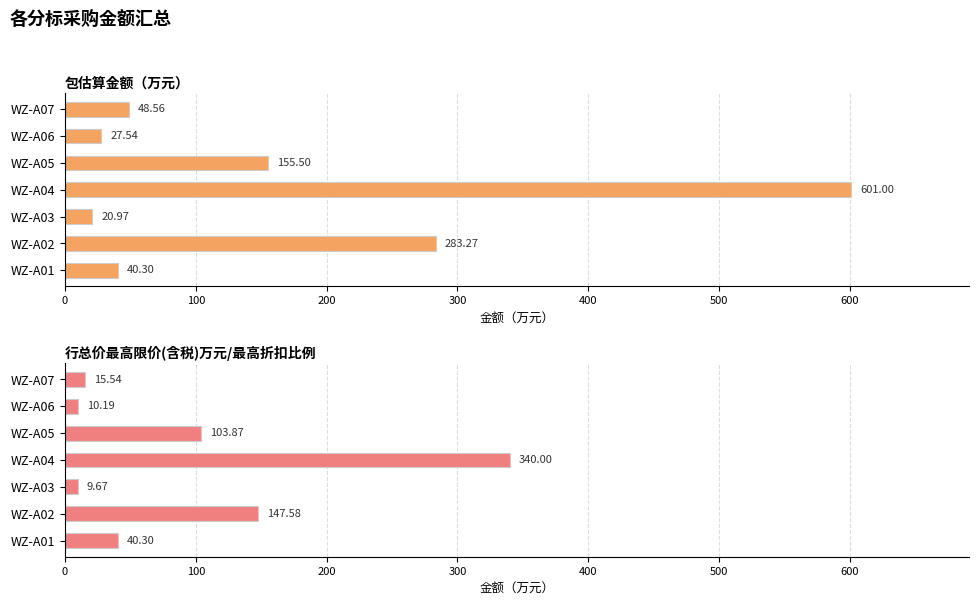

The value of 行总价最高限价(含税)万元/最高折扣比例 at WZ-A03 is 6.0. True or false?

False